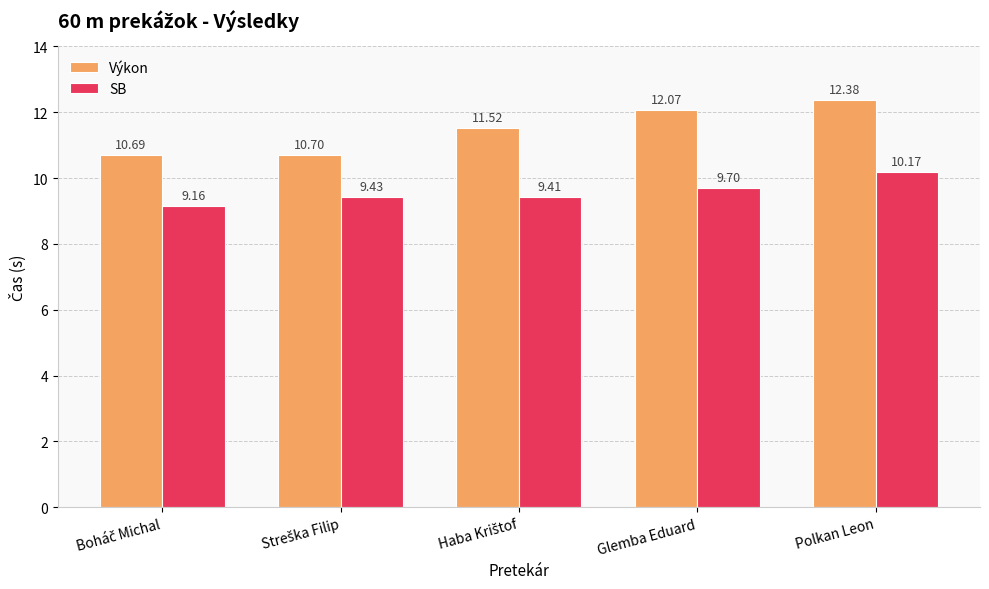

What is the spread (max minus min) of values at Polkan Leon?

2.2